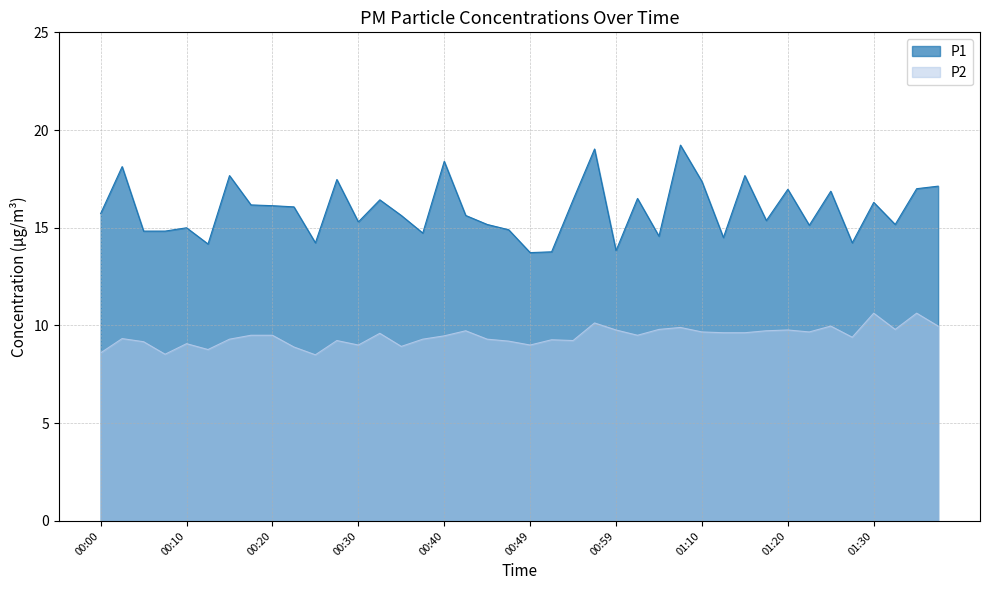

Where is the first local minimum for P2?

00:08